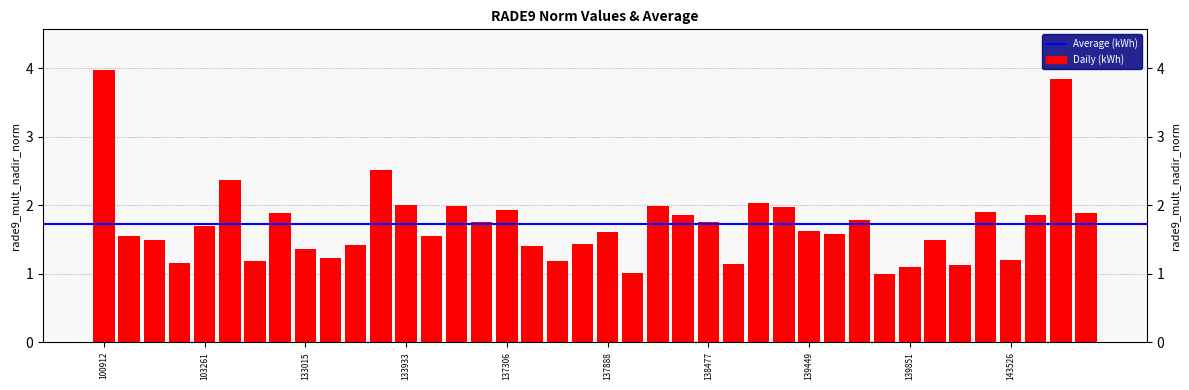

Rank the categories by value from lowest to highest.

139658, 138269, 139851, 143138, 139065, 103023, 137512, 103979, 143526, 133195, 133015, 137498, 133558, 137701, 102783, 140045, 102535, 134296, 139462, 137888, 139449, 103261, 138477, 134492, 139645, 143538, 138463, 132642, 144515, 143329, 137306, 139269, 134479, 138281, 133933, 139254, 103380, 133749, 144316, 100912